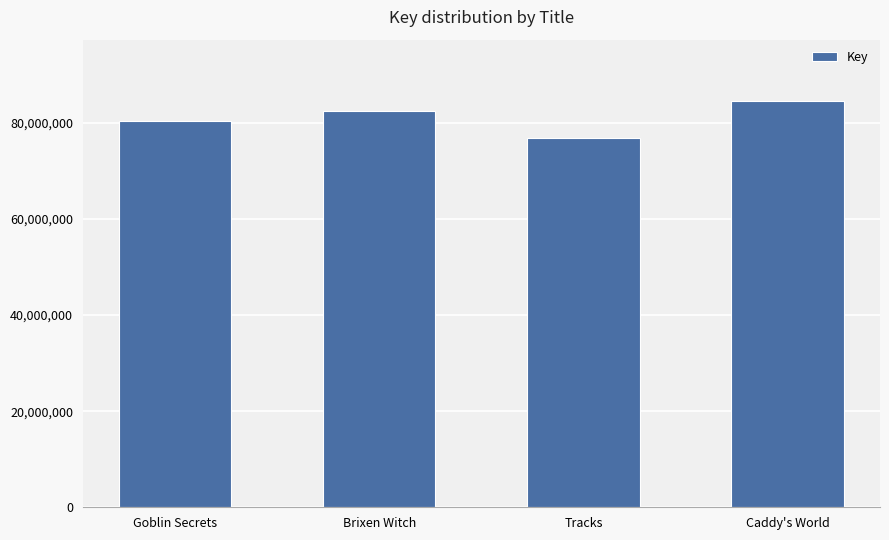

Does the chart contain stacked bars?

No